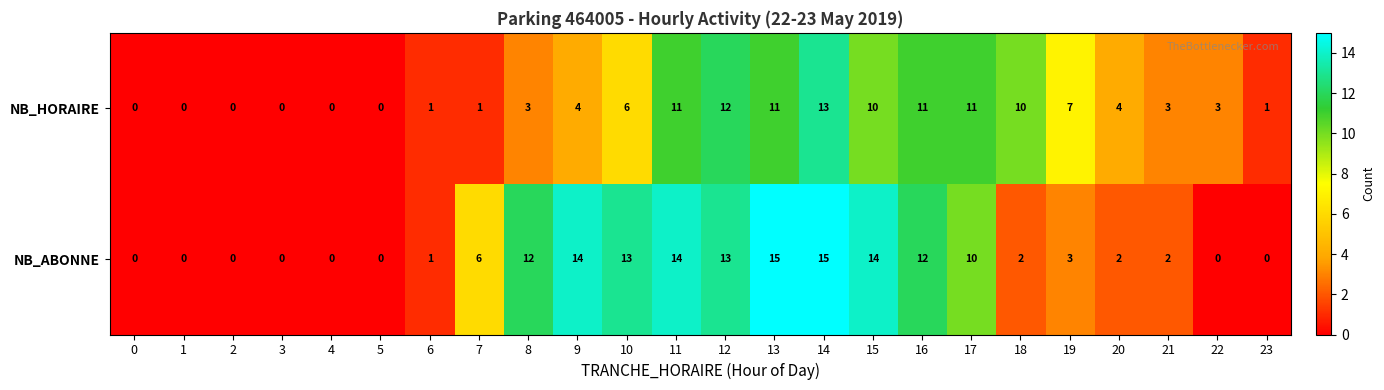

How many series are shown in this chart?

2